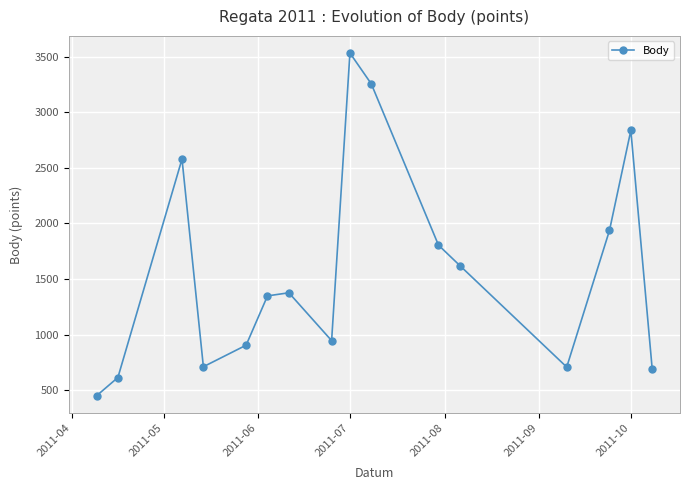

What is the difference between the maximum and minimum values?

3087